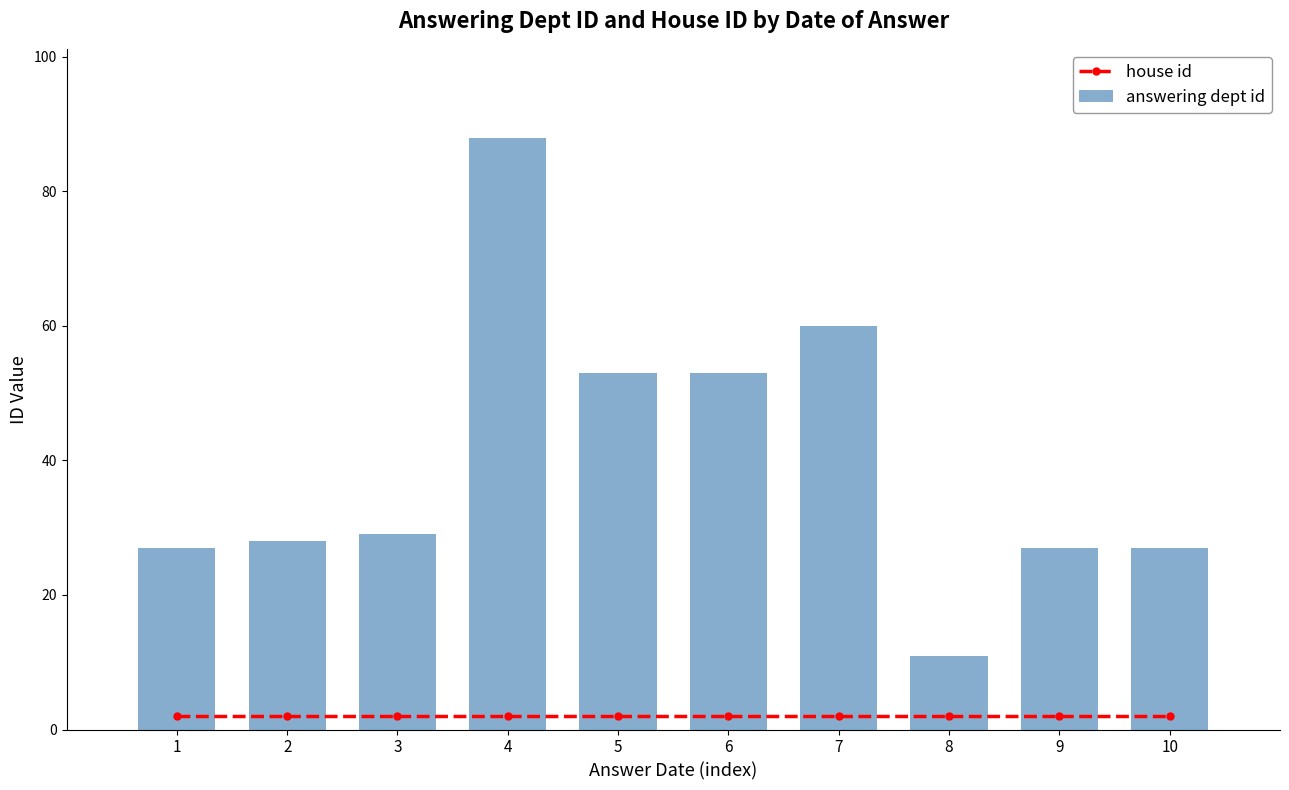

How many distinct data groups are displayed?

2